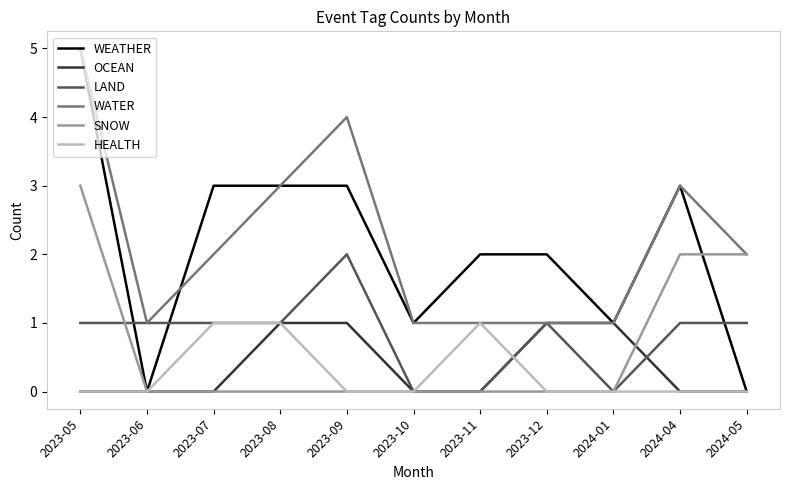

Read the LAND value at 2023-09.

2